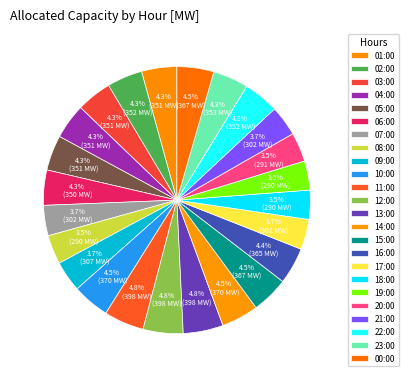

What is the change in value from 01:00 to 18:00?

-61